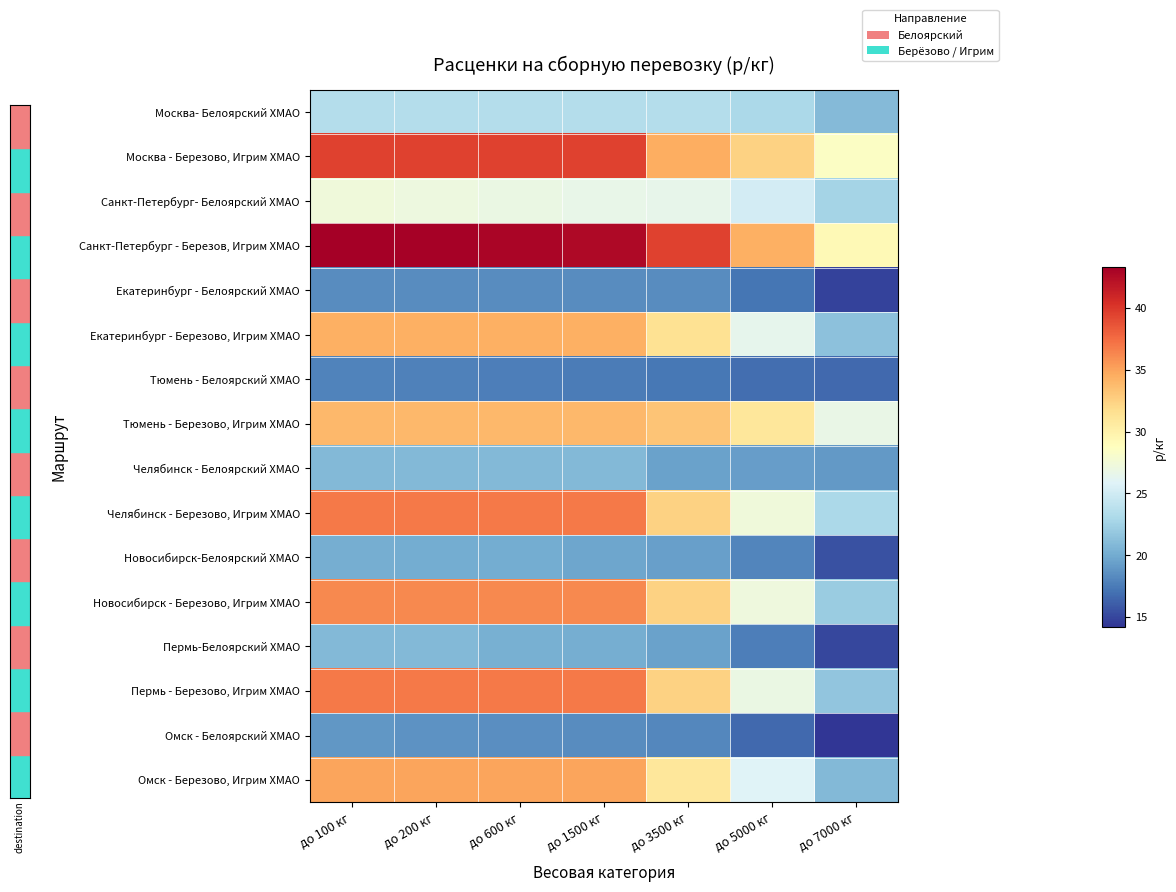

Reading right to left, extract all data points from this chart.

Москва- Белоярский ХМАО: до 7000 кг=21.0	до 5000 кг=23.0	до 3500 кг=23.5	до 1500 кг=23.5	до 600 кг=23.5	до 200 кг=23.5	до 100 кг=23.5
Москва - Березово, Игрим ХМАО: до 7000 кг=28.5	до 5000 кг=32.5	до 3500 кг=34.5	до 1500 кг=39.5	до 600 кг=39.5	до 200 кг=39.5	до 100 кг=39.5
Санкт-Петербург- Белоярский ХМАО: до 7000 кг=22.7	до 5000 кг=25.2	до 3500 кг=26.5	до 1500 кг=26.7	до 600 кг=26.9	до 200 кг=27.1	до 100 кг=27.3
Санкт-Петербург - Березов, Игрим ХМАО: до 7000 кг=29.3	до 5000 кг=34.4	до 3500 кг=39.5	до 1500 кг=42.7	до 600 кг=42.9	до 200 кг=43.1	до 100 кг=43.3
Екатеринбург - Белоярский ХМАО: до 7000 кг=14.8	до 5000 кг=17.2	до 3500 кг=18.4	до 1500 кг=18.4	до 600 кг=18.4	до 200 кг=18.4	до 100 кг=18.4
Екатеринбург - Березово, Игрим ХМАО: до 7000 кг=21.4	до 5000 кг=26.4	до 3500 кг=31.4	до 1500 кг=34.4	до 600 кг=34.4	до 200 кг=34.4	до 100 кг=34.4
Тюмень - Белоярский ХМАО: до 7000 кг=16.7	до 5000 кг=16.9	до 3500 кг=17.3	до 1500 кг=17.5	до 600 кг=17.7	до 200 кг=17.8	до 100 кг=17.9
Тюмень - Березово, Игрим ХМАО: до 7000 кг=26.8	до 5000 кг=31.0	до 3500 кг=33.2	до 1500 кг=33.9	до 600 кг=33.9	до 200 кг=33.9	до 100 кг=33.9
Челябинск - Белоярский ХМАО: до 7000 кг=19.0	до 5000 кг=19.3	до 3500 кг=19.5	до 1500 кг=20.9	до 600 кг=20.9	до 200 кг=20.9	до 100 кг=20.9
Челябинск - Березово, Игрим ХМАО: до 7000 кг=23.0	до 5000 кг=27.3	до 3500 кг=32.5	до 1500 кг=36.9	до 600 кг=36.9	до 200 кг=36.9	до 100 кг=36.9
Новосибирск-Белоярский ХМАО: до 7000 кг=15.5	до 5000 кг=18.0	до 3500 кг=19.4	до 1500 кг=19.7	до 600 кг=20.0	до 200 кг=20.1	до 100 кг=20.2
Новосибирск - Березово, Игрим ХМАО: до 7000 кг=22.1	до 5000 кг=27.2	до 3500 кг=32.4	до 1500 кг=36.2	до 600 кг=36.2	до 200 кг=36.2	до 100 кг=36.2
Пермь-Белоярский ХМАО: до 7000 кг=15.1	до 5000 кг=17.7	до 3500 кг=19.5	до 1500 кг=20.2	до 600 кг=20.3	до 200 кг=20.8	до 100 кг=20.9
Пермь - Березово, Игрим ХМАО: до 7000 кг=21.7	до 5000 кг=26.9	до 3500 кг=32.5	до 1500 кг=36.9	до 600 кг=36.9	до 200 кг=36.9	до 100 кг=36.9
Омск - Белоярский ХМАО: до 7000 кг=14.2	до 5000 кг=16.7	до 3500 кг=18.1	до 1500 кг=18.3	до 600 кг=18.5	до 200 кг=18.7	до 100 кг=18.9
Омск - Березово, Игрим ХМАО: до 7000 кг=20.8	до 5000 кг=25.9	до 3500 кг=31.0	до 1500 кг=34.9	до 600 кг=34.9	до 200 кг=34.9	до 100 кг=34.9